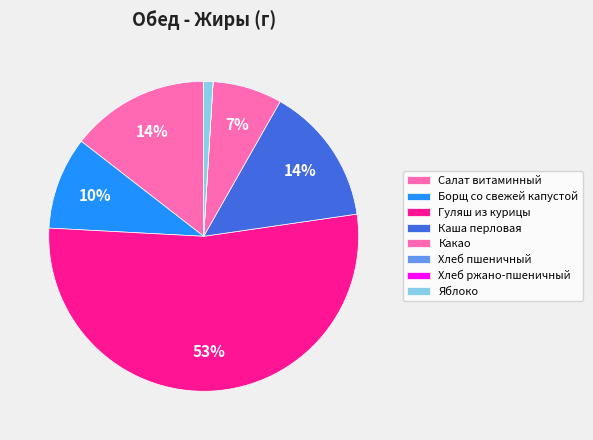

Does any single category account for the majority?

Yes